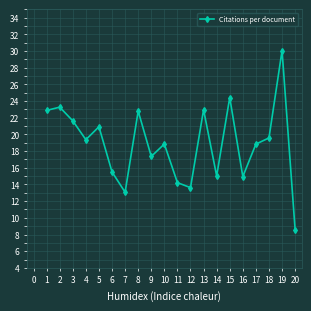

The chart shows a value of 32.0 at 3. True or false?

False